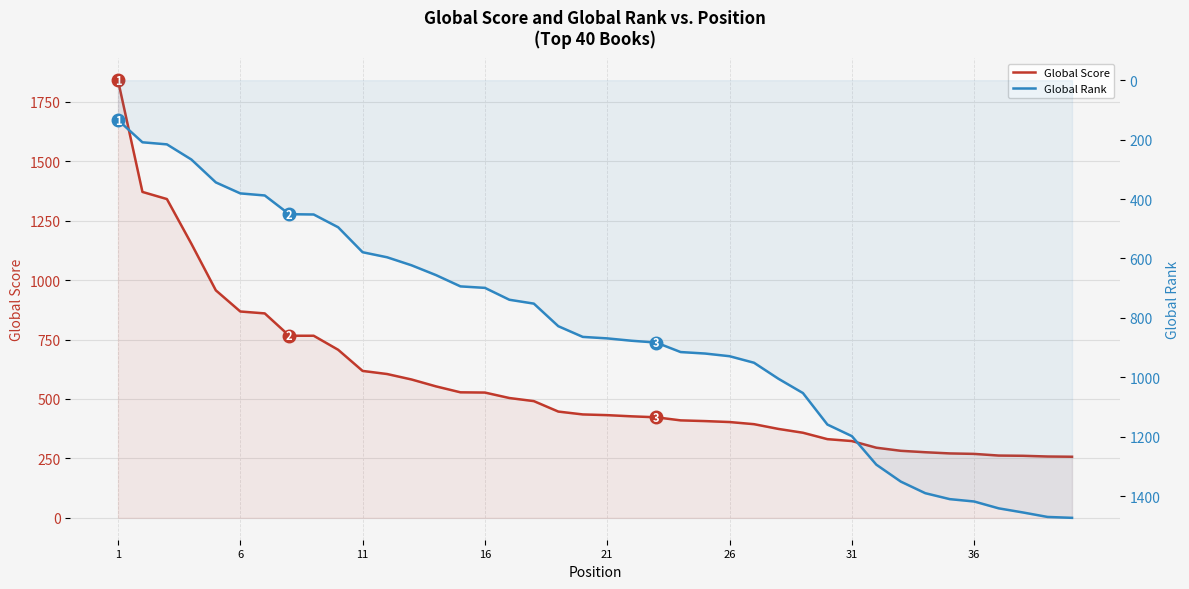

At which category does the chart reach its peak across all series?

1